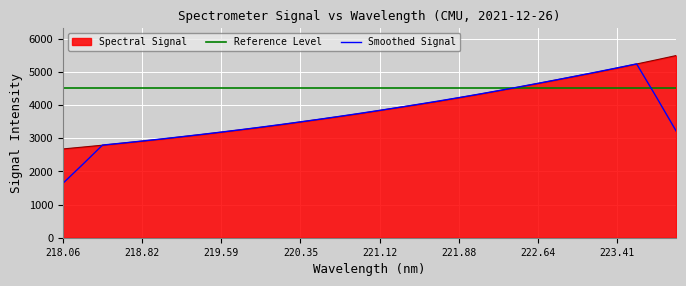

What is the minimum value for Smoothed Signal?

1640.2